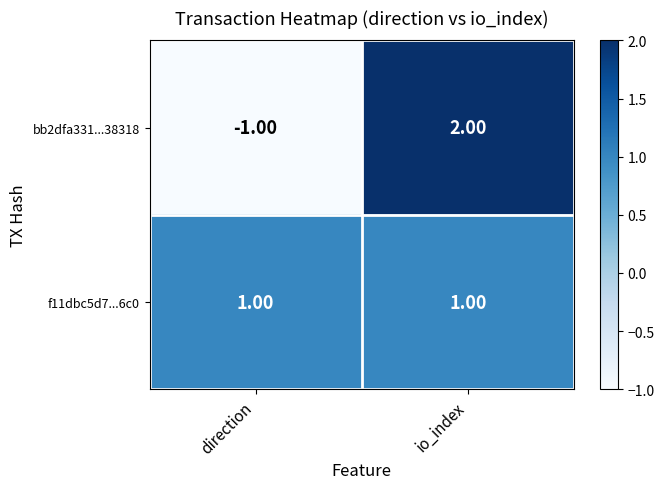

Which category has the highest value across all series?

io_index